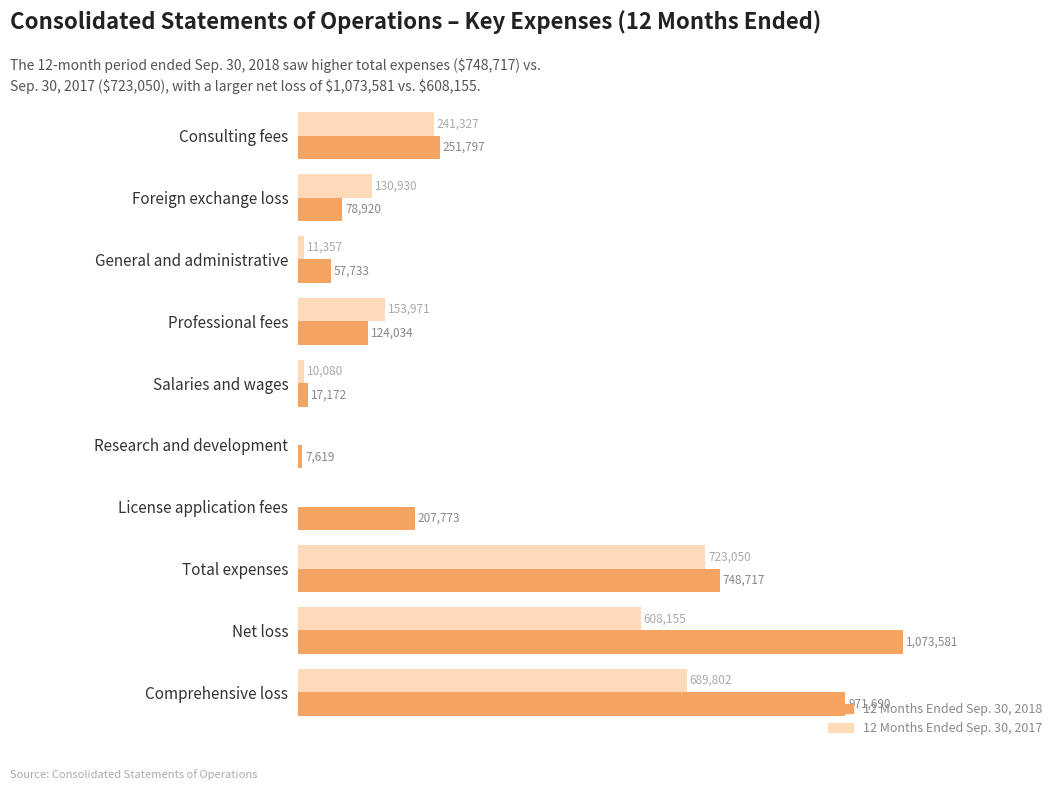

What are all the series names shown in the legend?

12 Months Ended Sep. 30, 2018, 12 Months Ended Sep. 30, 2017